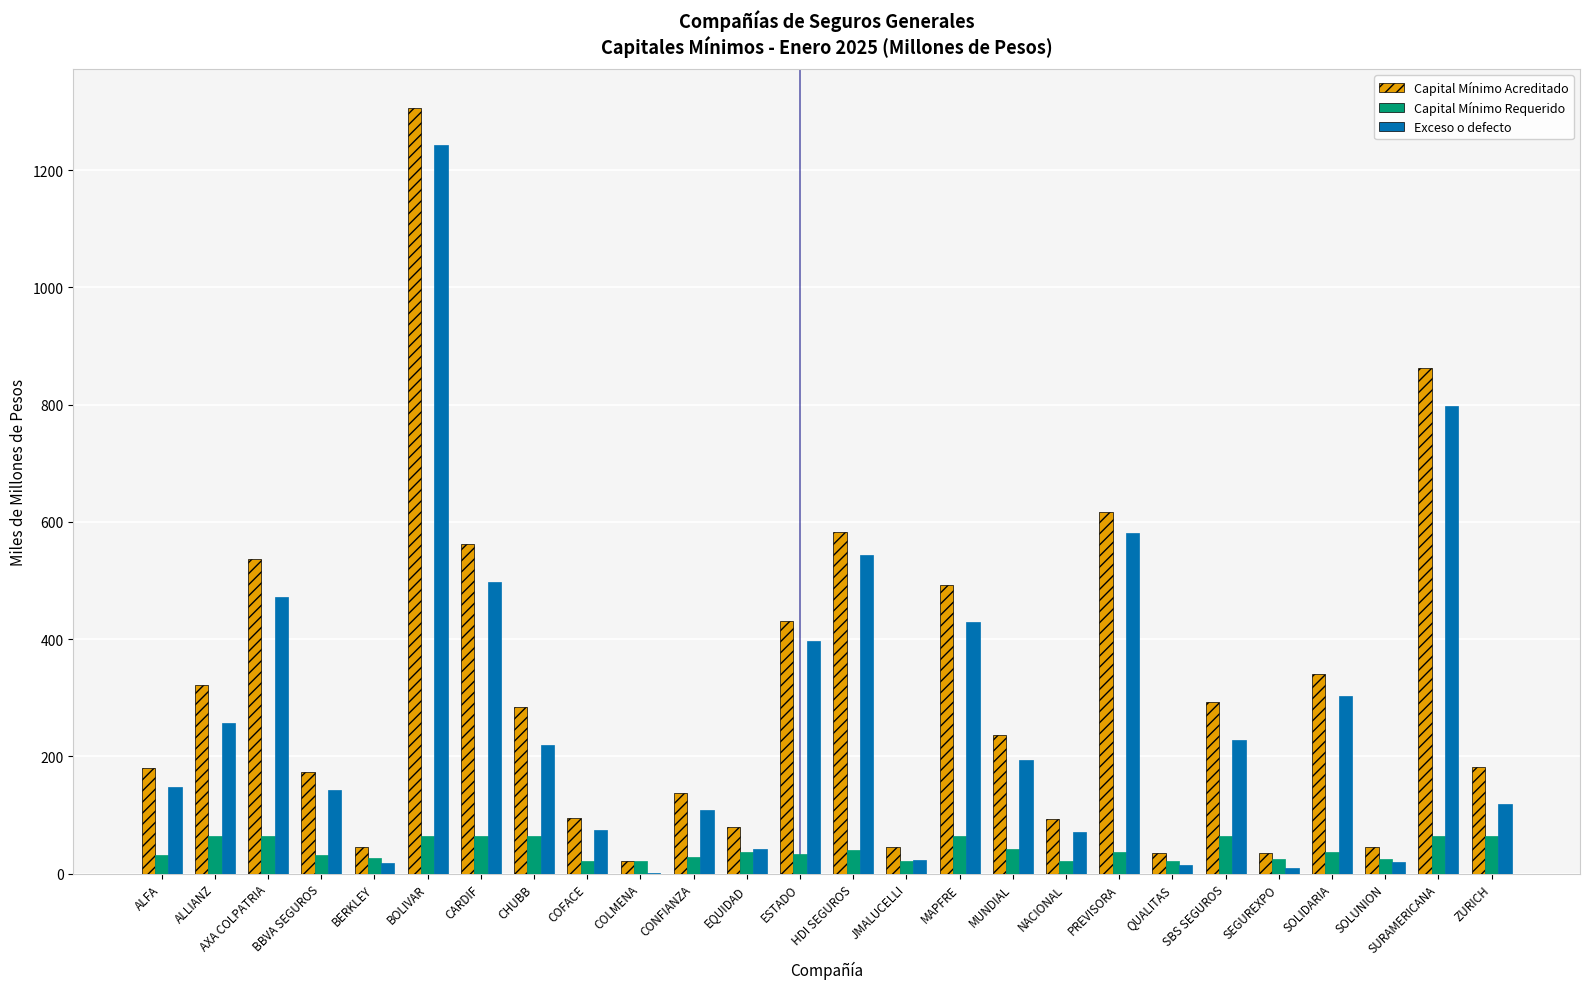

Is it true that Capital Mínimo Acreditado equals 196.9 at CONFIANZA?

False